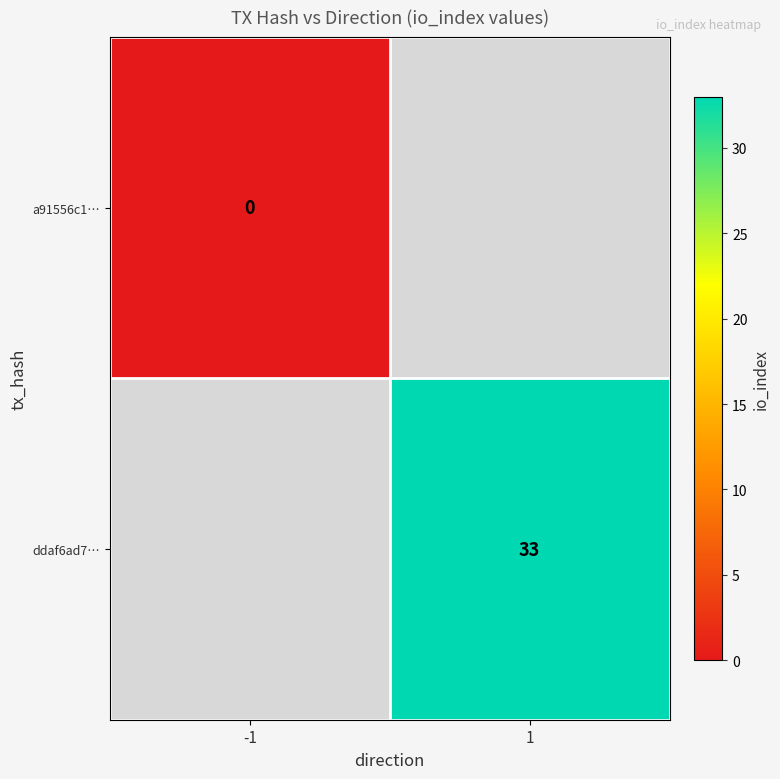

The value of ddaf6ad7… at 1 is 52. True or false?

False